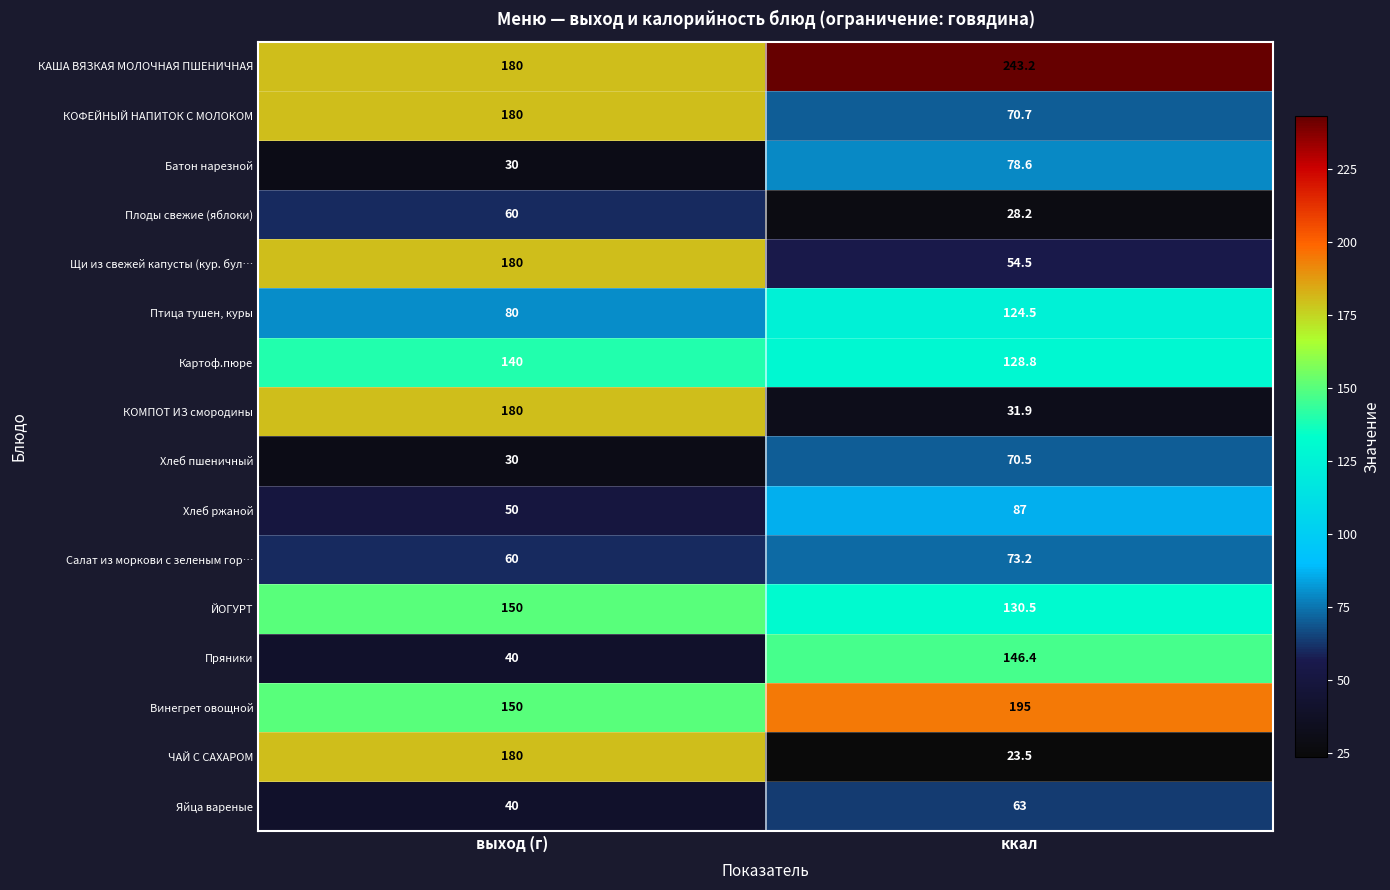

True or false: Батон нарезной has a value of 17.3 at выход (г).

False